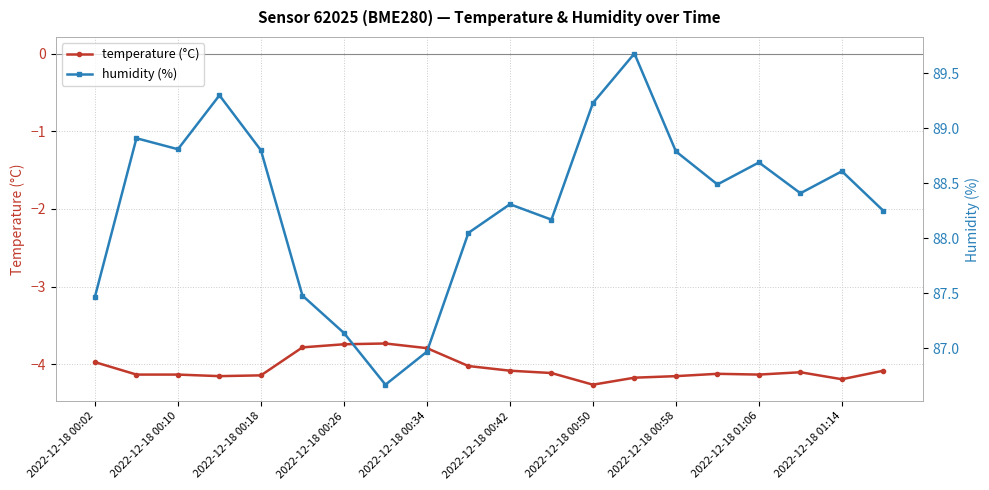

True or false: temperature (°C) has a value of -4.0 at 2022-12-18 00:02.

True